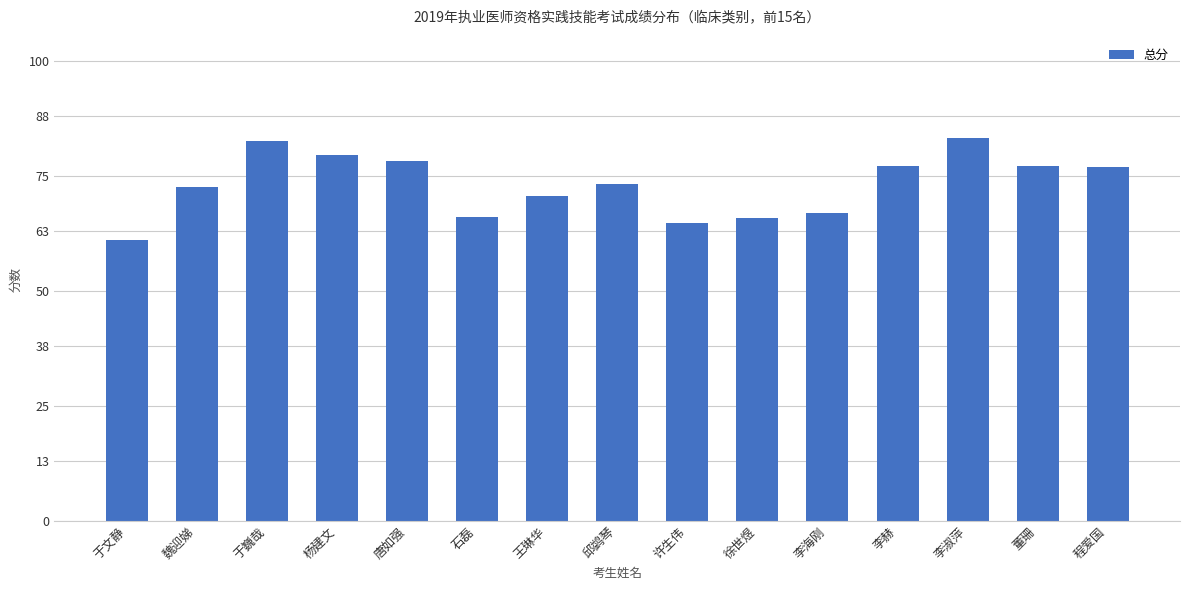

What position from the right is 于文静?

15